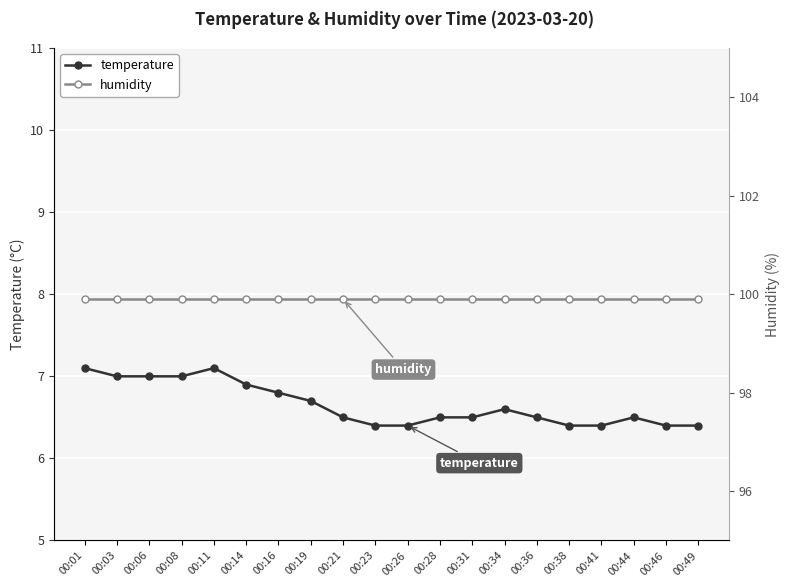

At which category does the chart reach its minimum across all series?

00:23